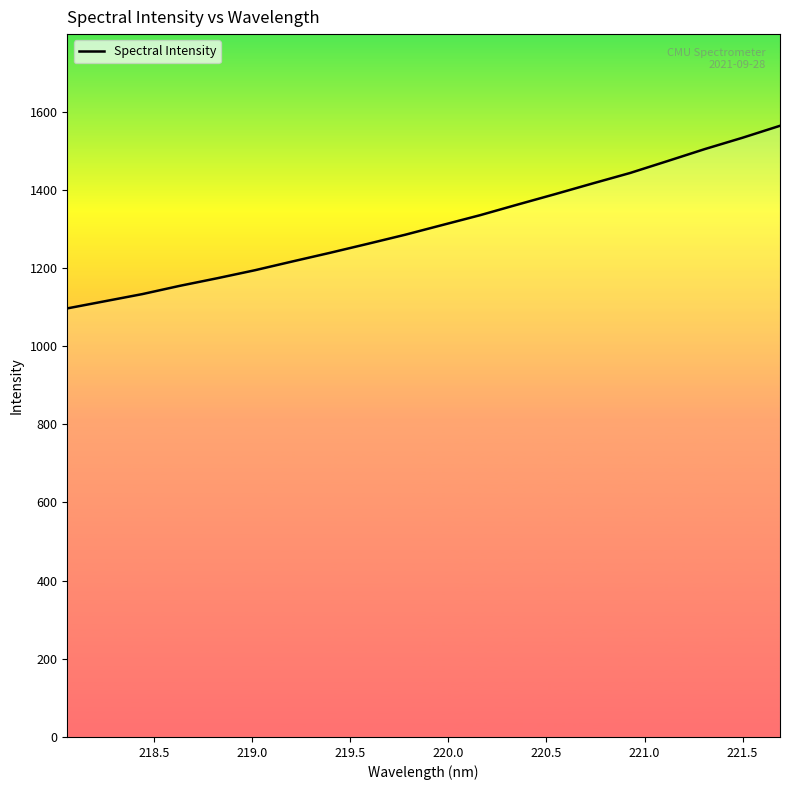

What is the minimum value shown in the chart?

1096.6